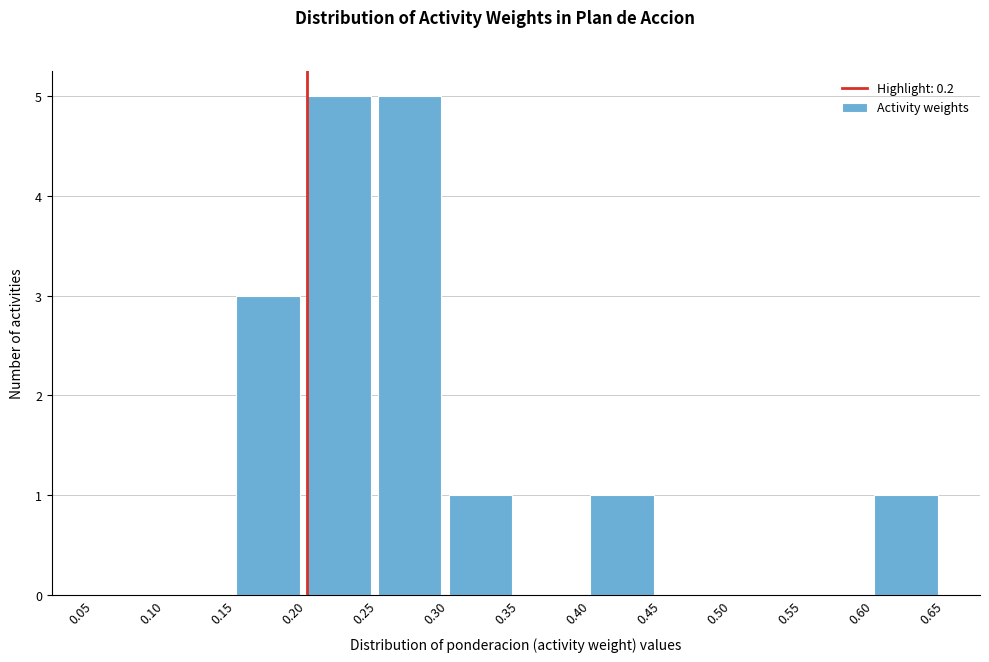

What is the height of the bar covering 0.40 to 0.45 on the x-axis? The values are not printed on the chart, so give them approximately, as read against the axis.

1